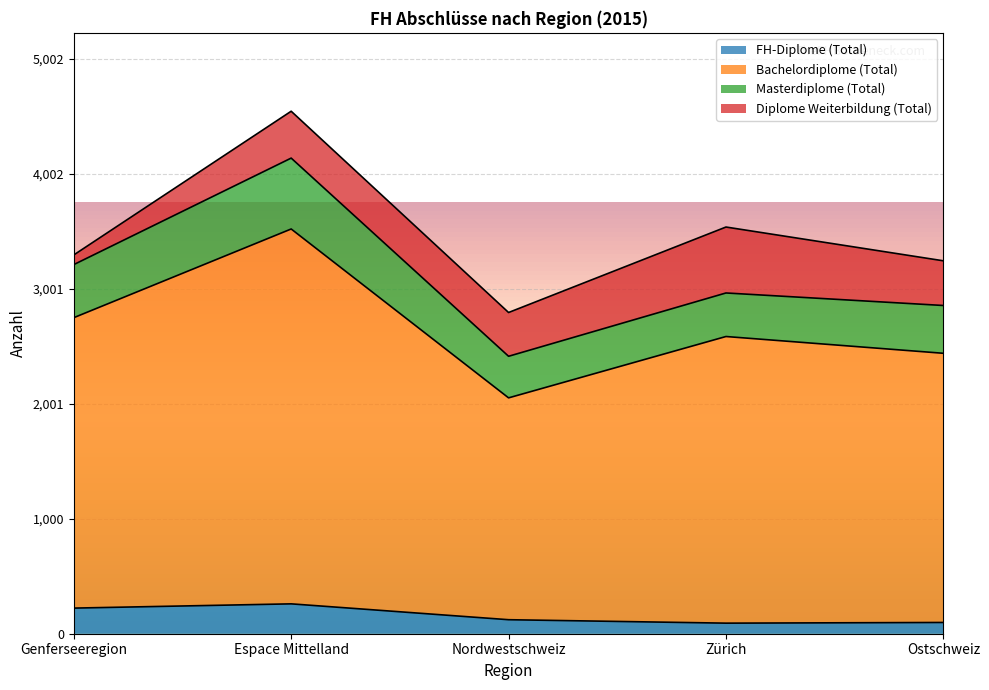

Is it true that FH-Diplome (Total) equals 43 at Nordwestschweiz?

False